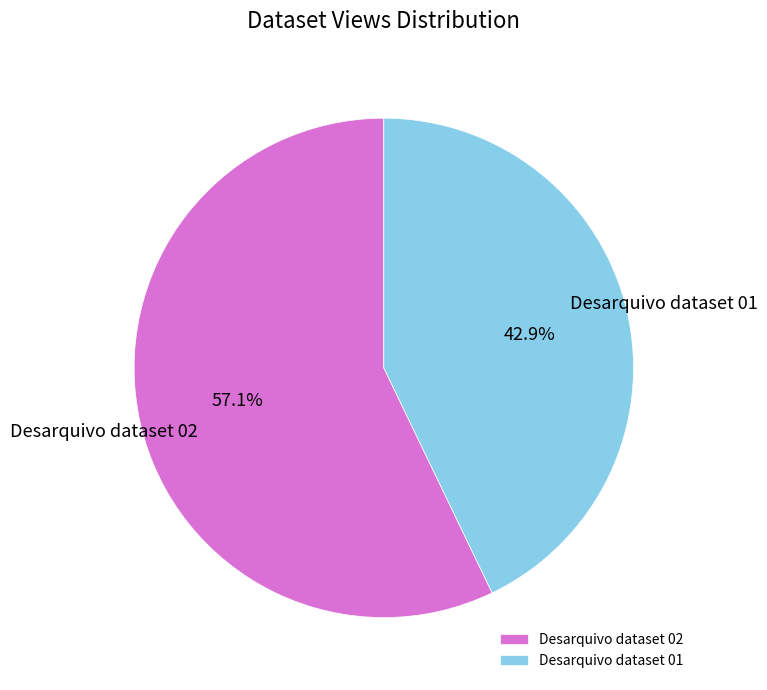

Rank the categories by value from lowest to highest.

Desarquivo dataset 01, Desarquivo dataset 02